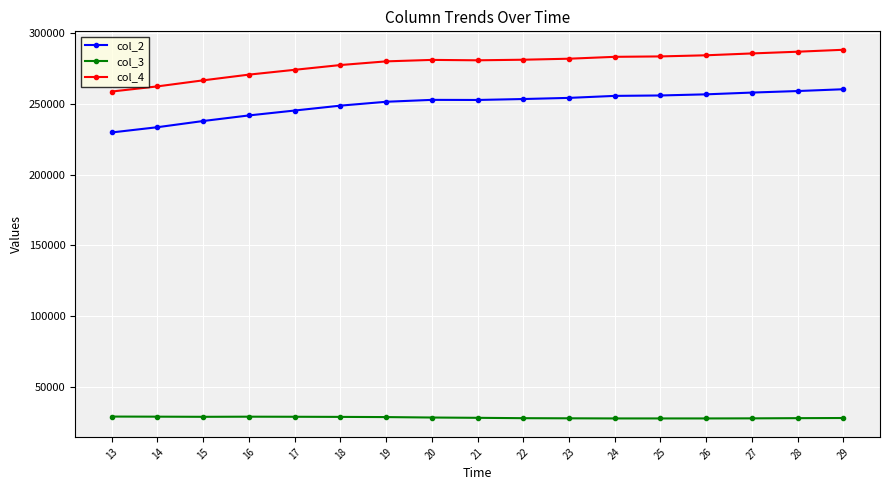

Which series has the largest total across all categories?

col_4